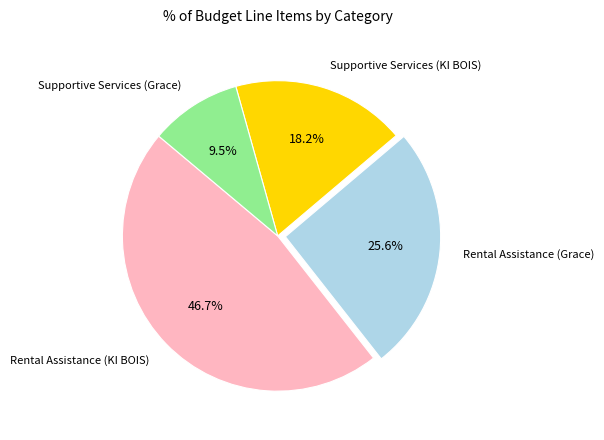

How many slices are in this pie chart?

4